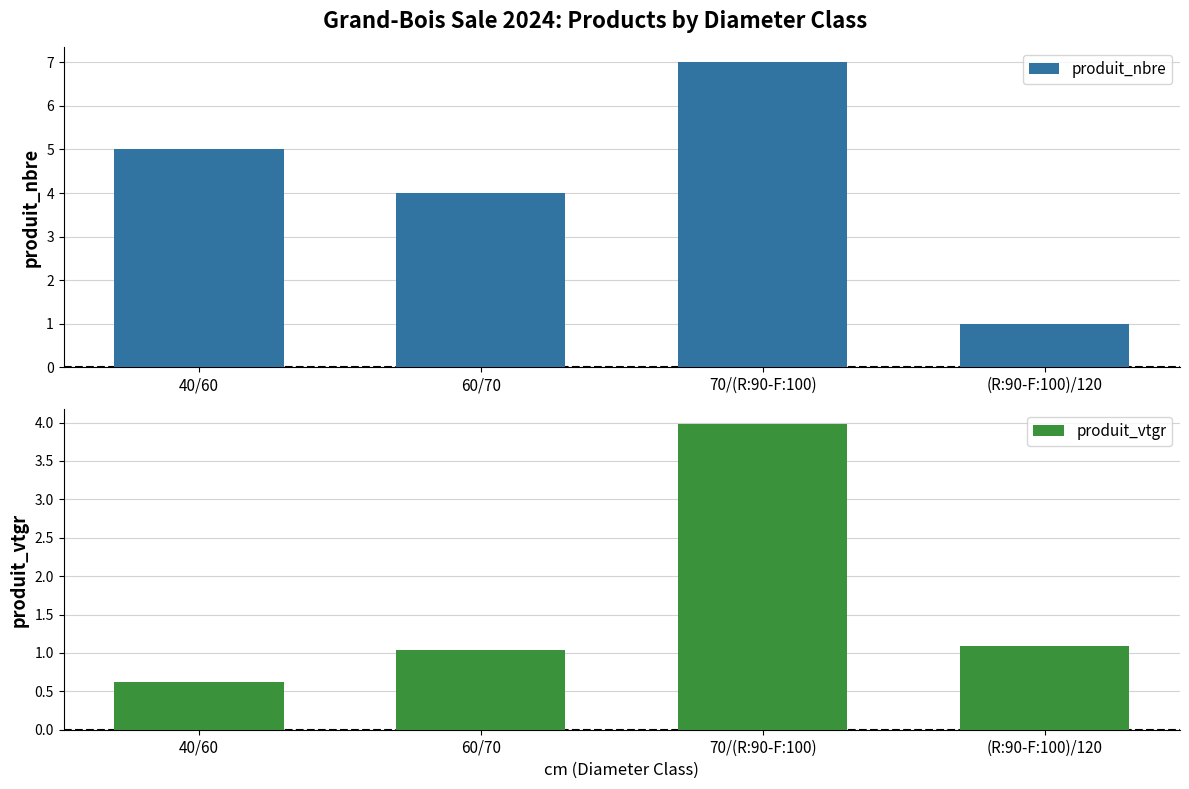

Reading left to right, list all the values displayed in this chart.

produit_nbre: 40/60=5.0	60/70=4.0	70/(R:90-F:100)=7.0	(R:90-F:100)/120=1.0
produit_vtgr: 40/60=0.6	60/70=1.0	70/(R:90-F:100)=4.0	(R:90-F:100)/120=1.1